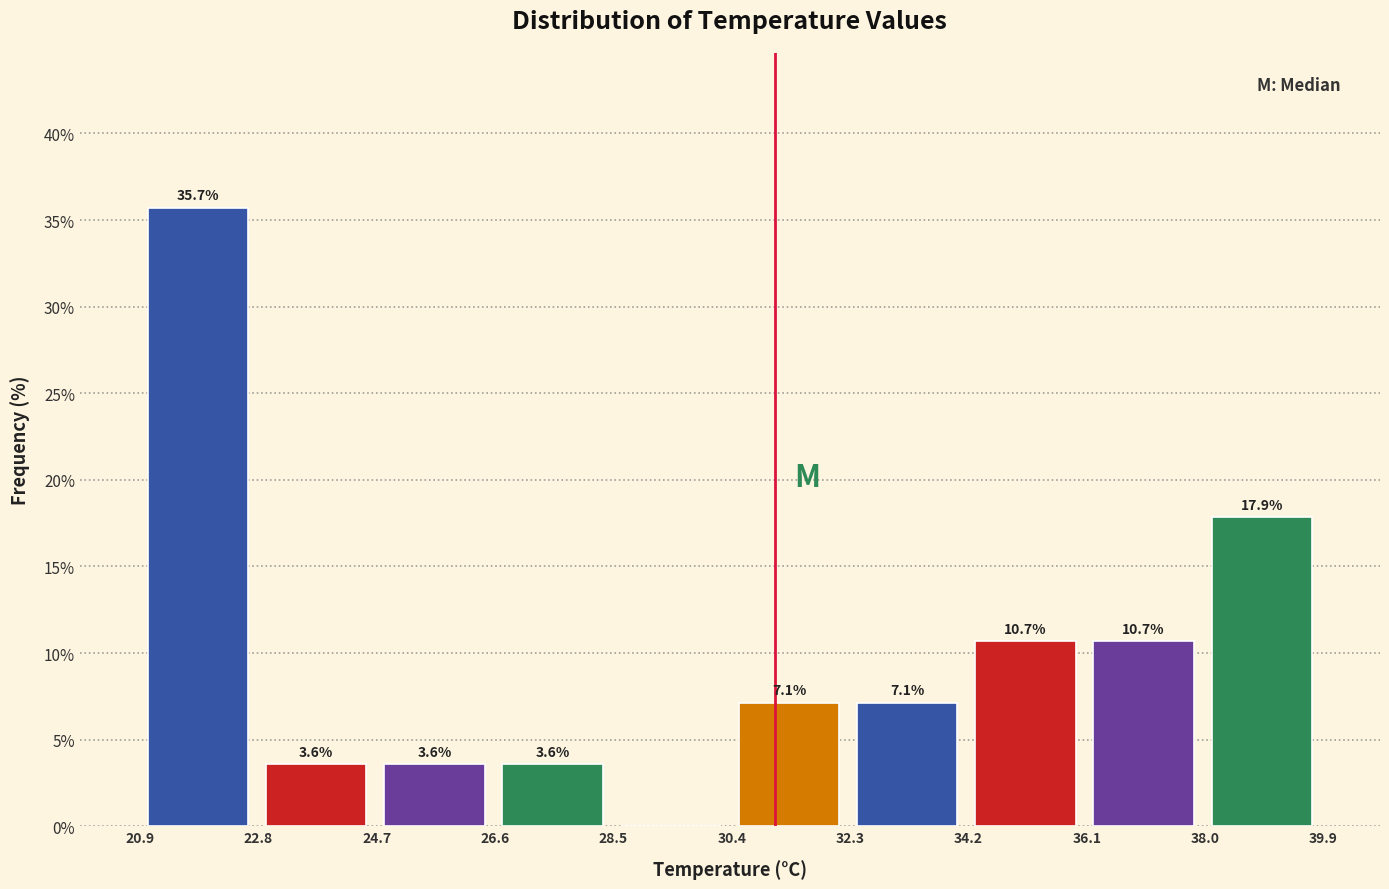

Over which range of the x-axis is the bar tallest?

20.8 to 22.8